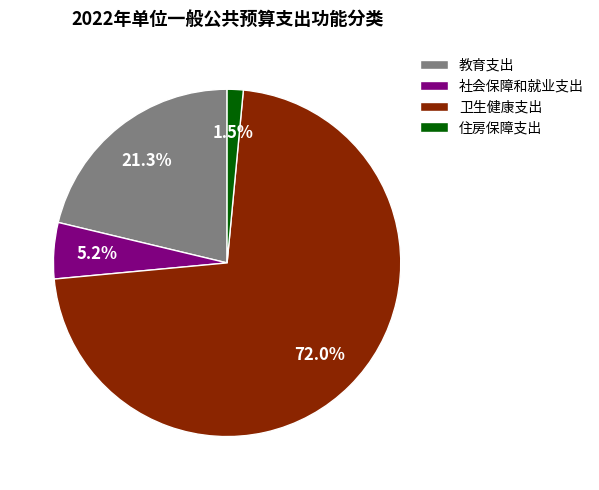

Is 卫生健康支出 the majority of the pie?

Yes